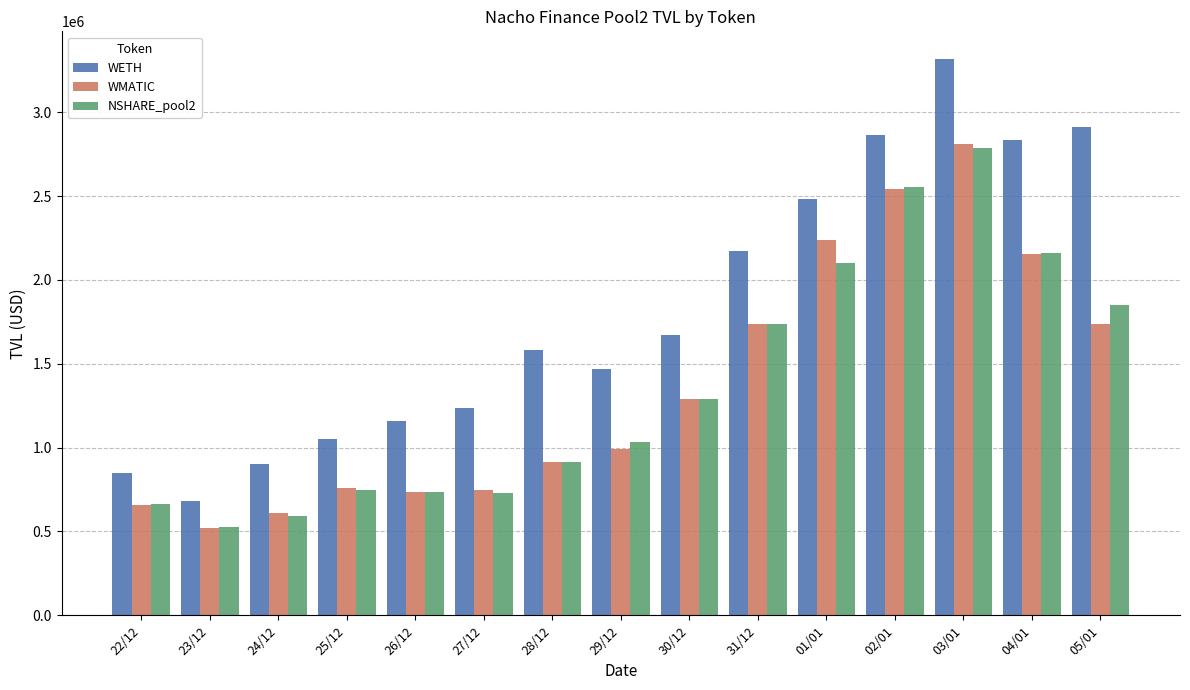

At 01/01, list the series in order from smallest to largest.

NSHARE_pool2, WMATIC, WETH